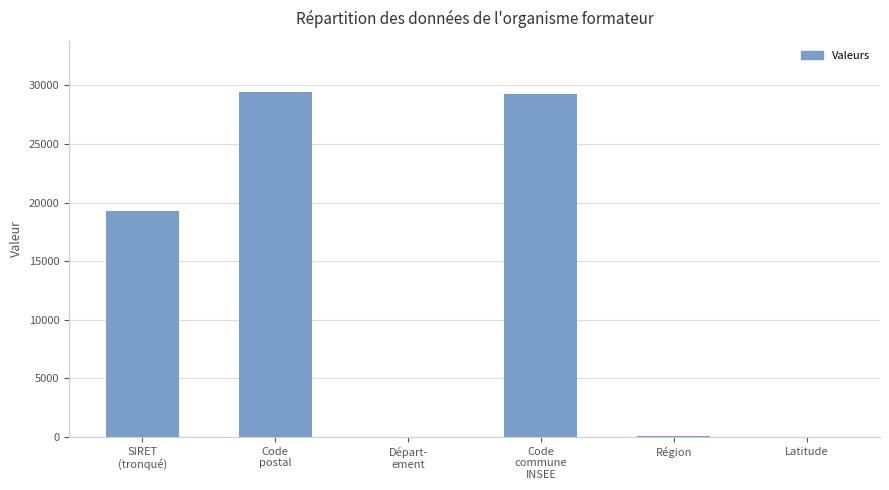

The chart shows a value of 19290 at SIRET
(tronqué). True or false?

True